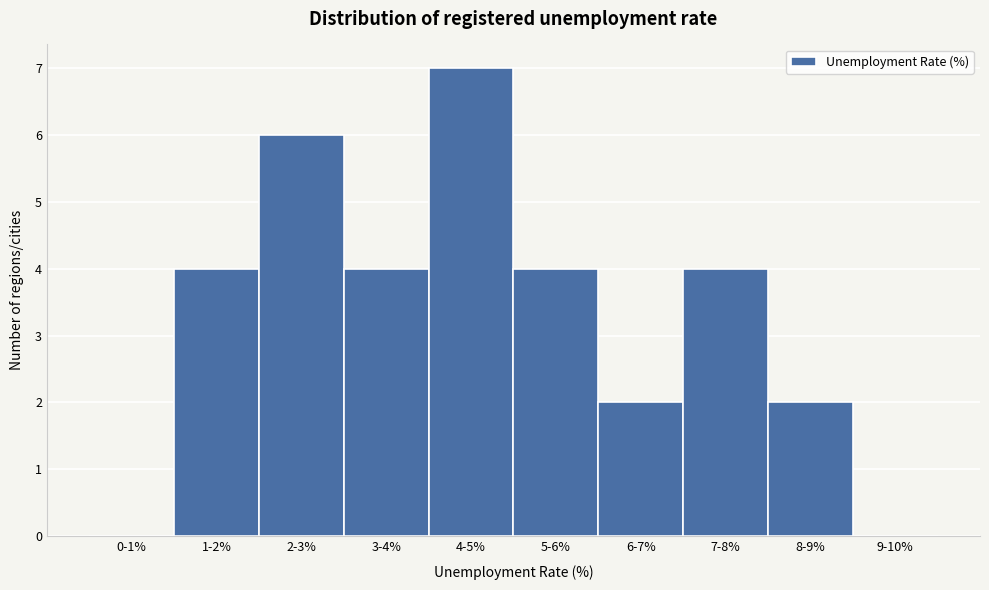

Reading left to right, extract all data points from this chart.

0-1%=0	1-2%=4	2-3%=6	3-4%=4	4-5%=7	5-6%=4	6-7%=2	7-8%=4	8-9%=2	9-10%=0